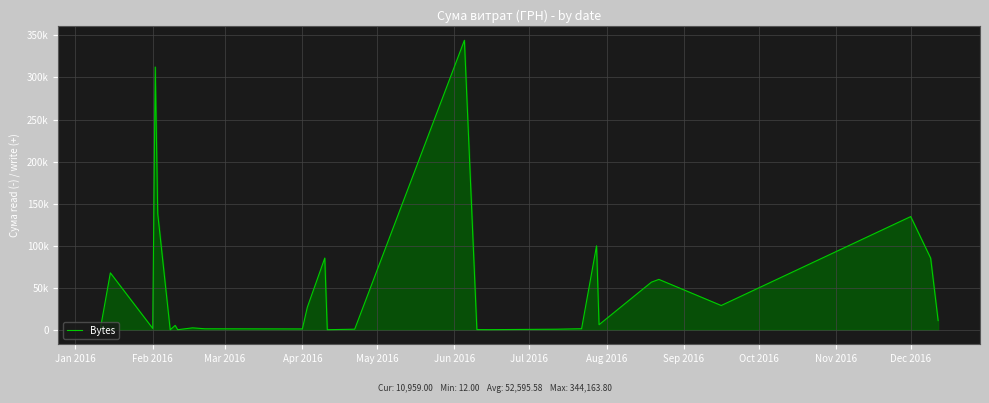

Is this an area chart (filled region under the line)?

Yes